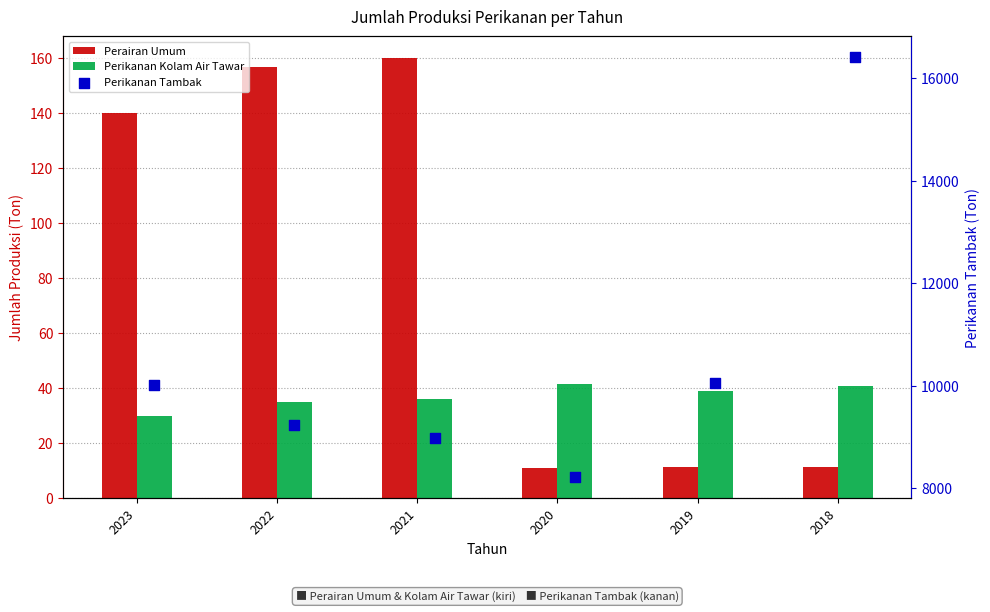

Which series has the largest total across all categories?

Perikanan Tambak